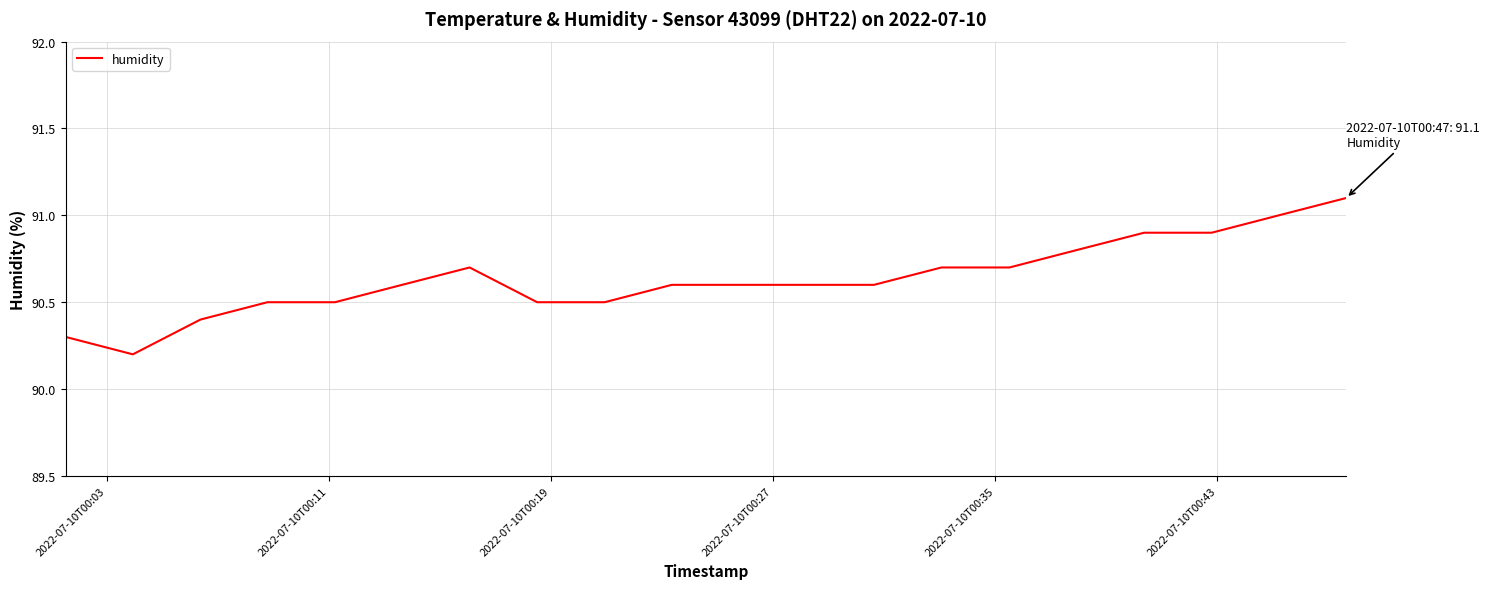

What is the maximum value shown in the chart?

91.1